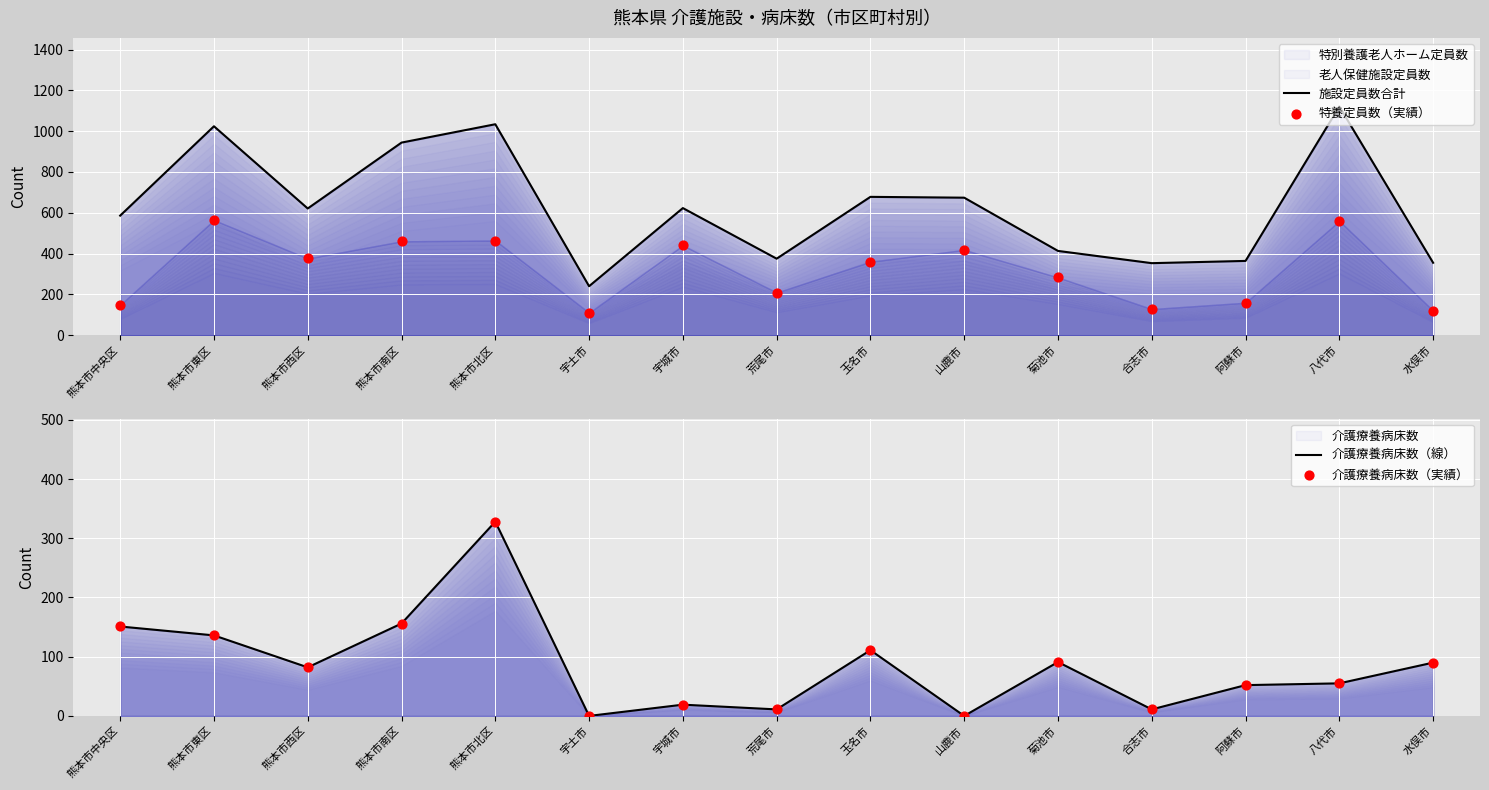

What is the total value across all series at 山鹿市?

1092